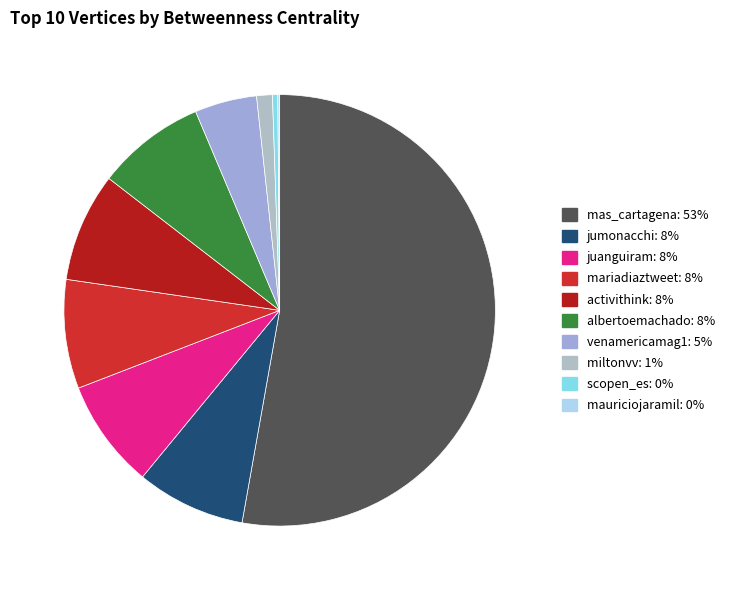

To the nearest percent, what percentage of the pie is jumonacchi?

8%